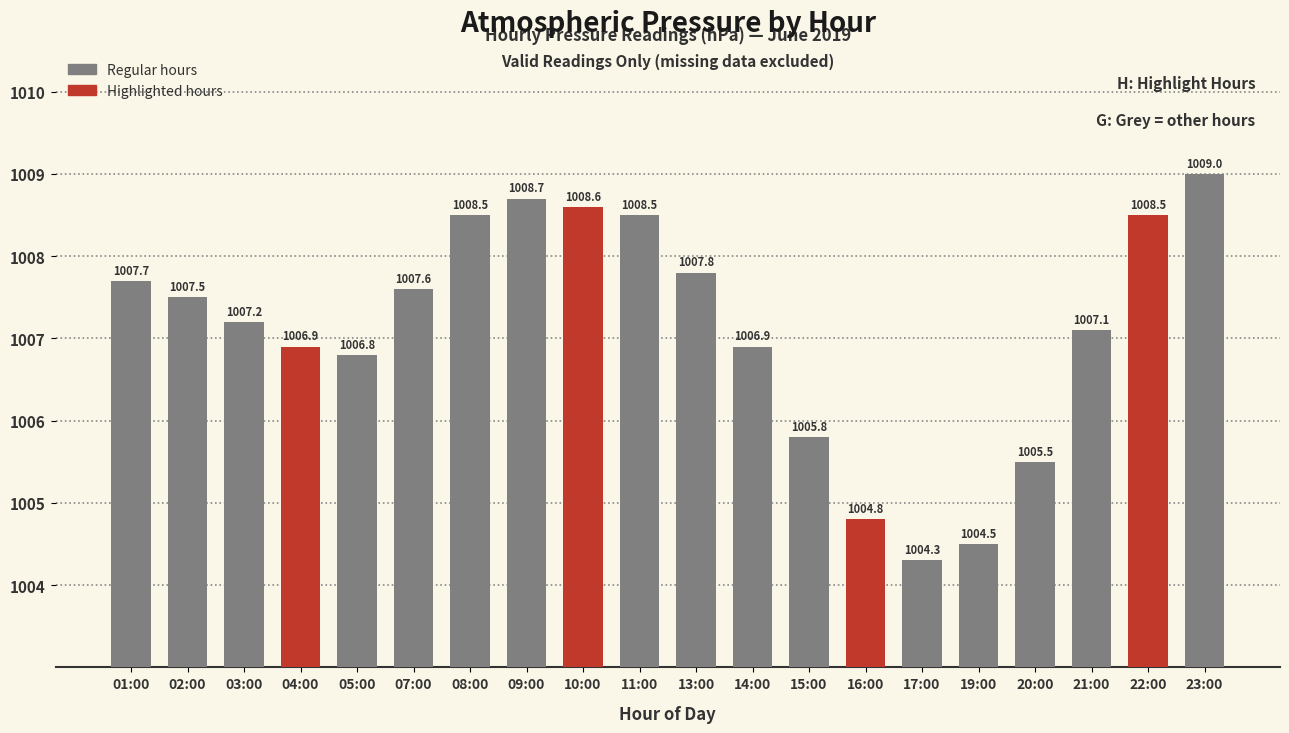

What is the difference between the second highest and minimum values?

4.4